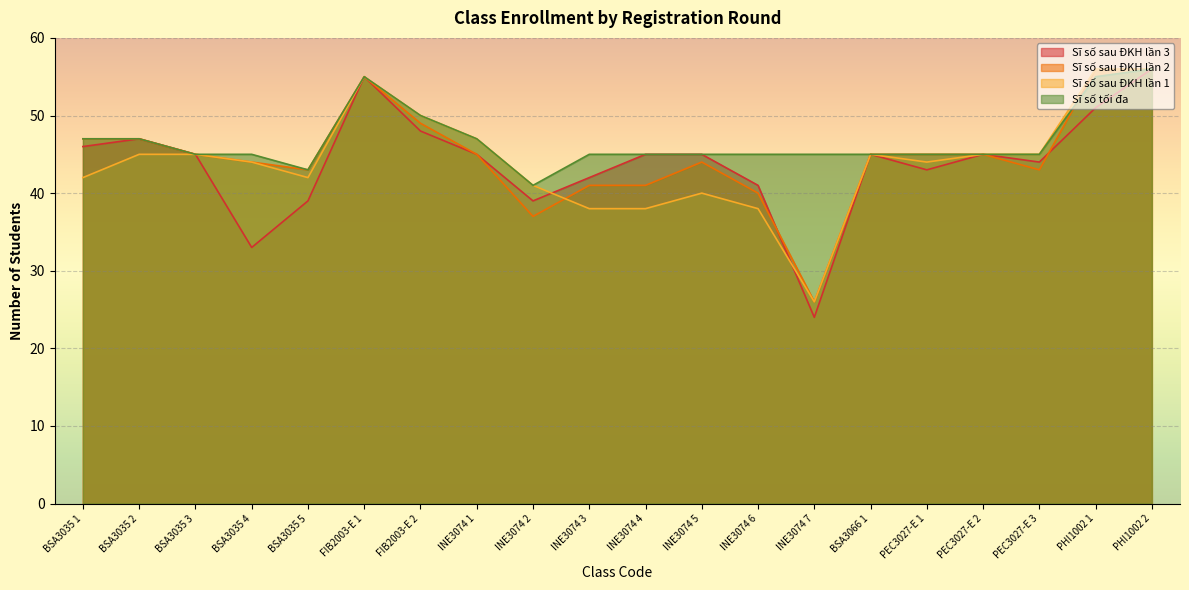

Is the value of Sĩ số sau ĐKH lần 2 at INE3074 4 greater than the value of Sĩ số sau ĐKH lần 3 at INE3074 6?

No